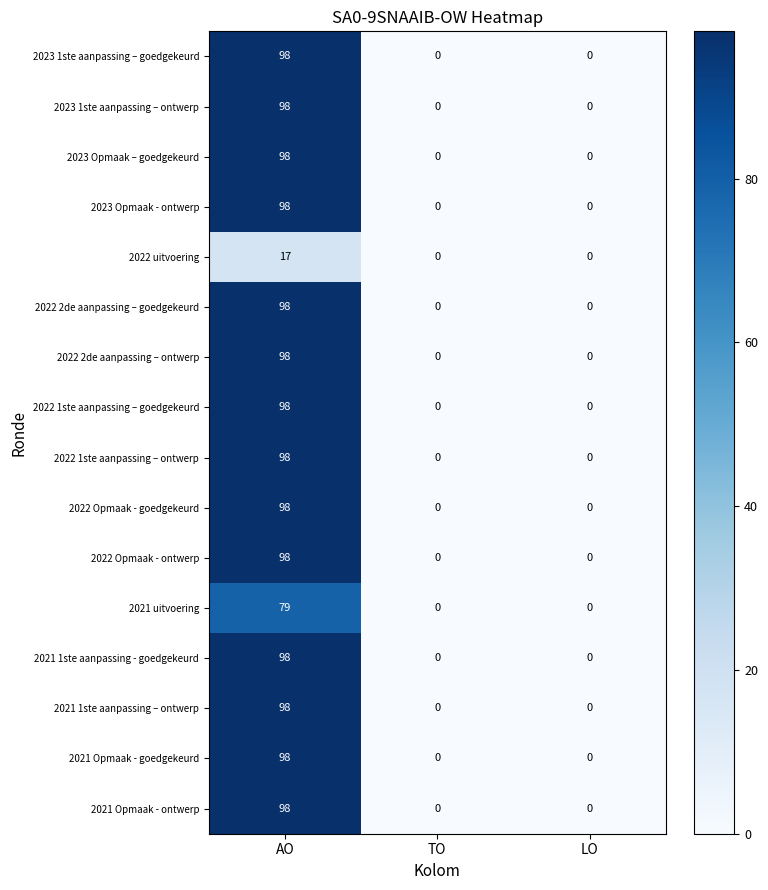

Which category has the highest value across all series?

AO